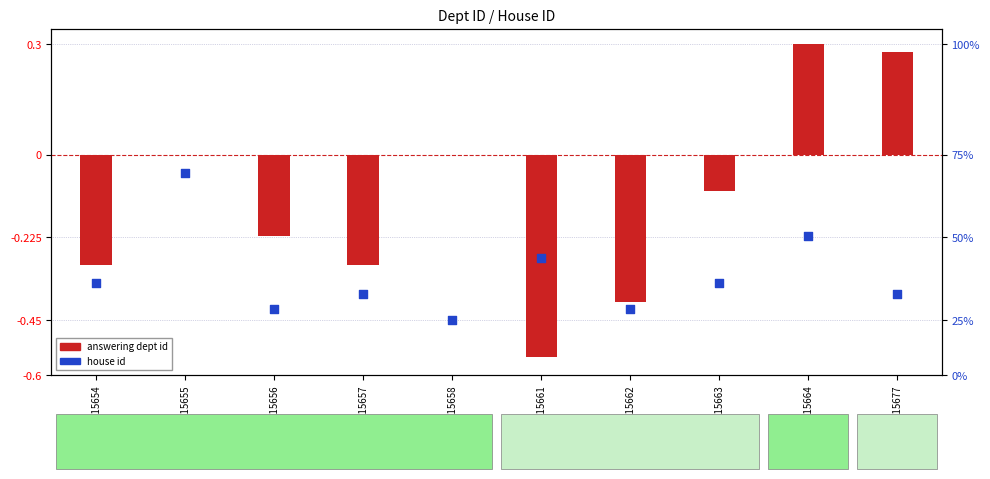

Which has a higher value, HL15655 or HL15654?

HL15655